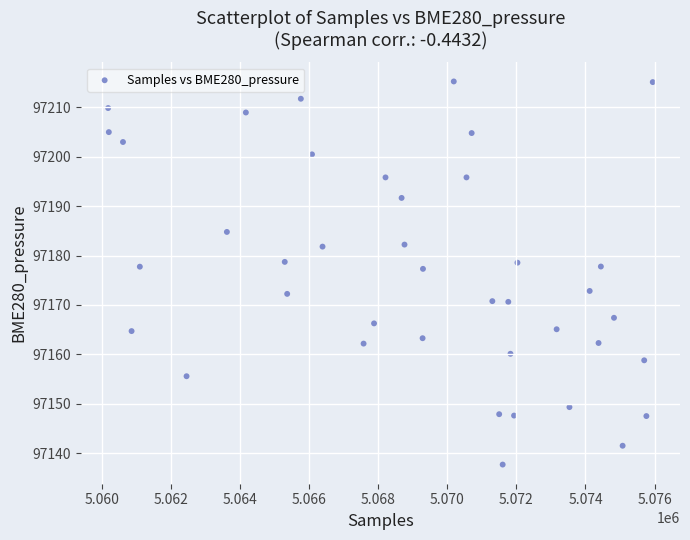

What is the range of X values (max minus min)?

15773.0